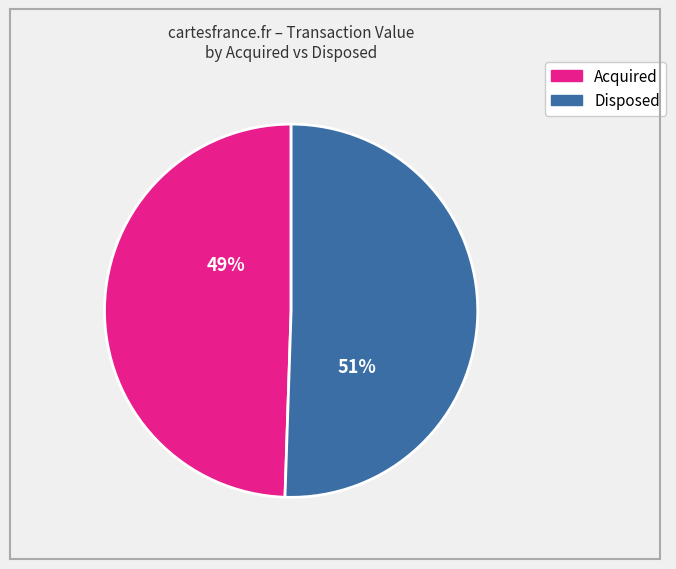

Is there any slice that represents more than half of the pie?

Yes